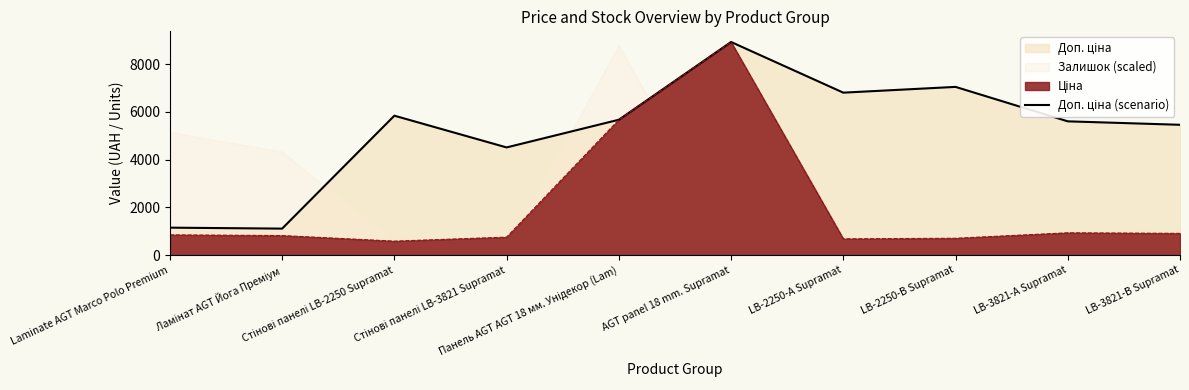

What is the maximum value shown in the chart?

8934.1